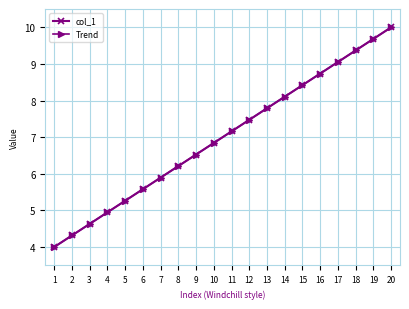

Which series changed the most between 11 and 14?

col_1